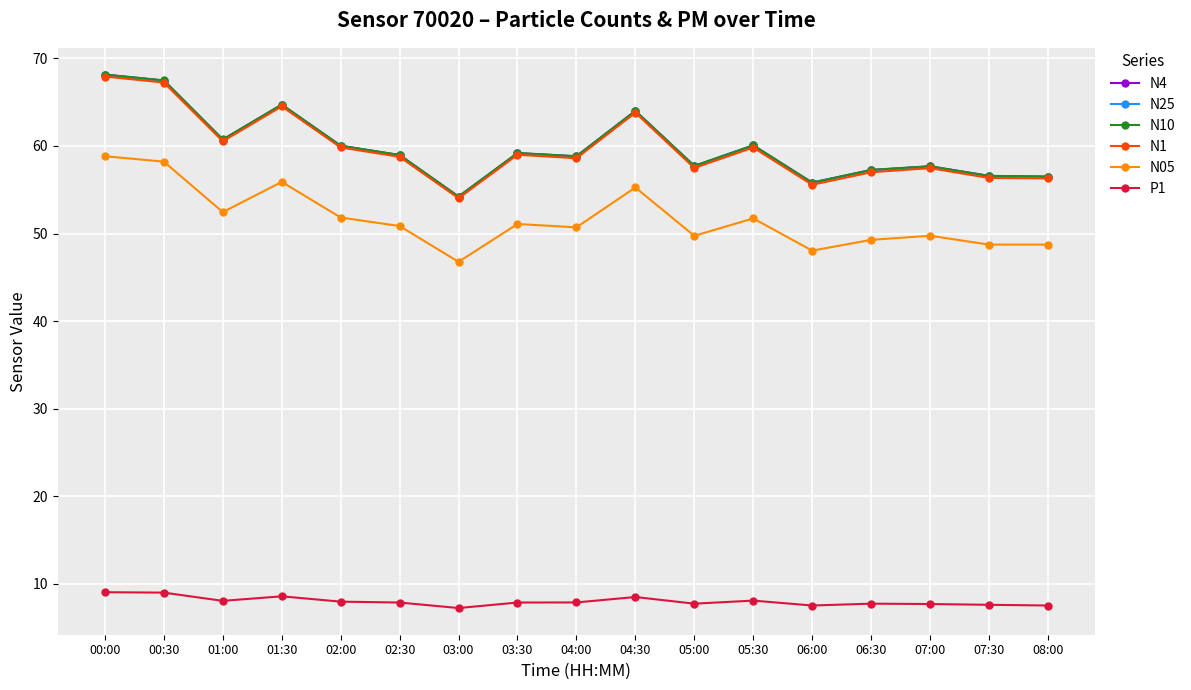

What is the label of the 12th point from the left?

05:30